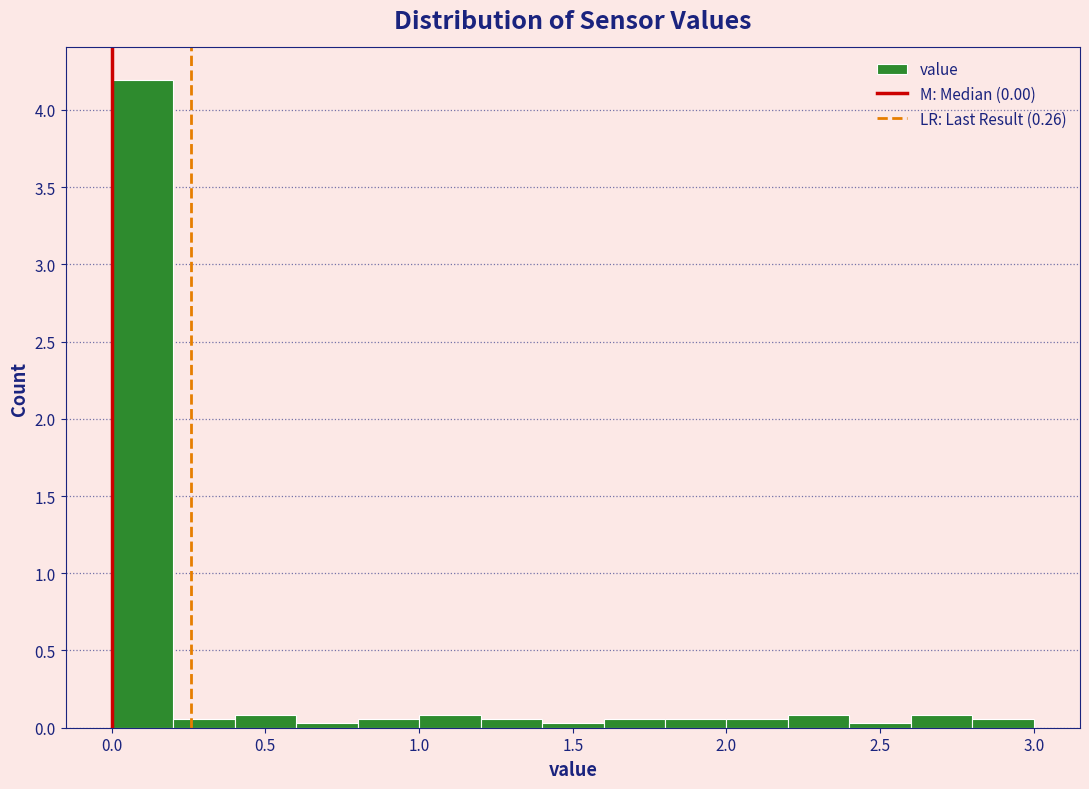

Over which range of the x-axis is the bar tallest?

0.0 to 0.2